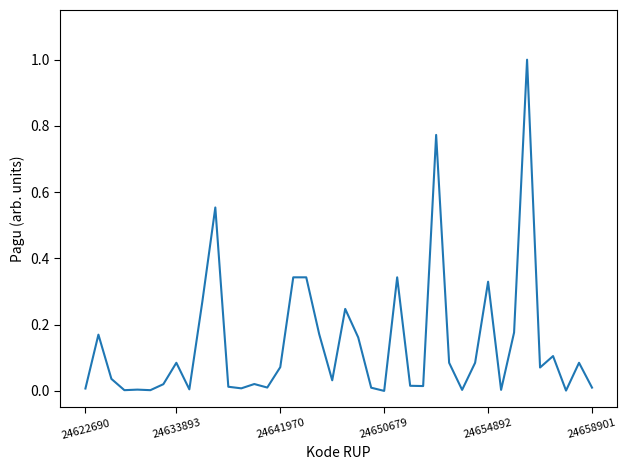

What is the difference between the maximum and minimum values?

1.0